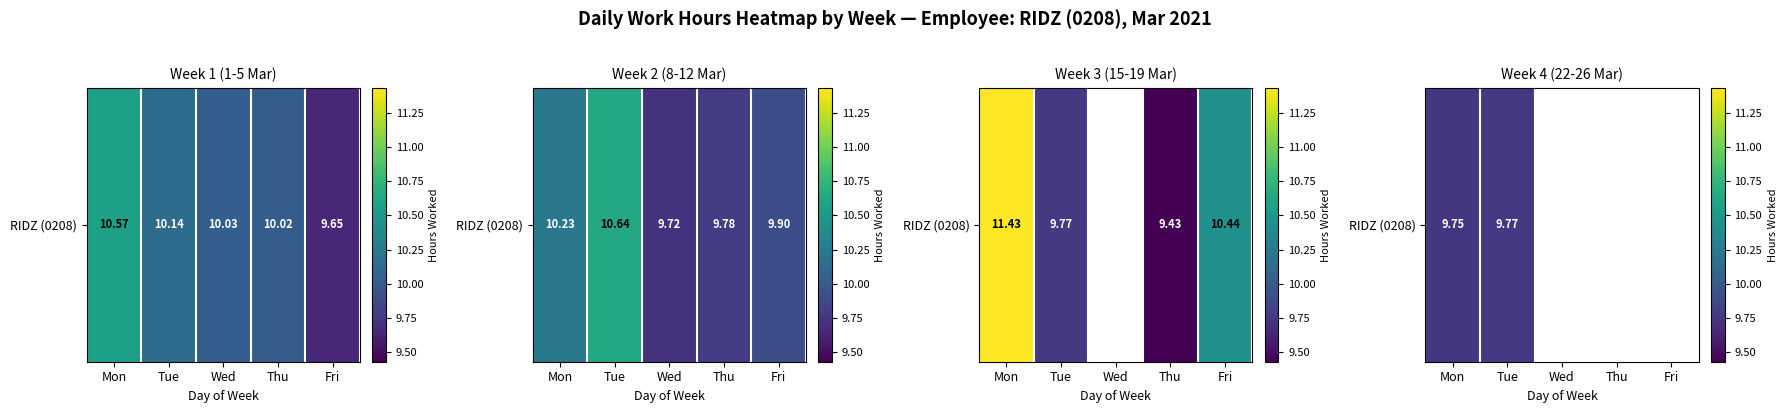

Which category has the highest value across all series?

Tue